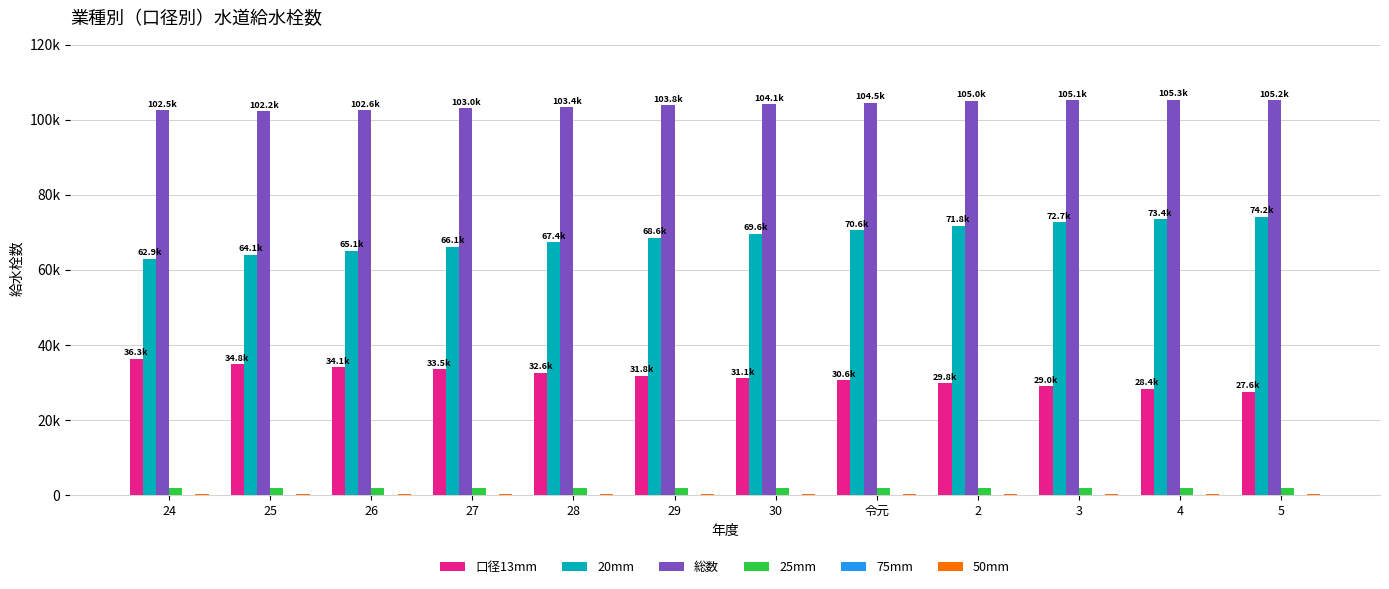

What is the total value across all series at 5?

209287